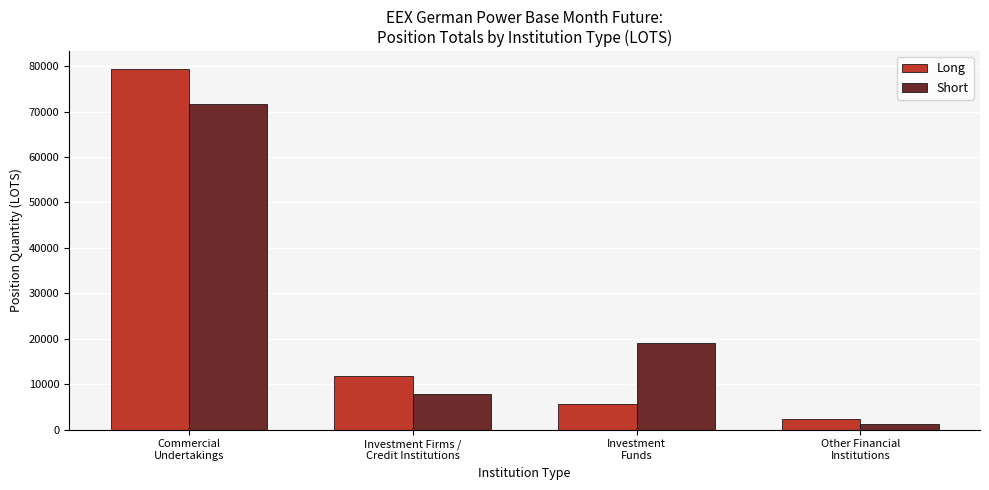

What is the sum of all Long values?

99042.4